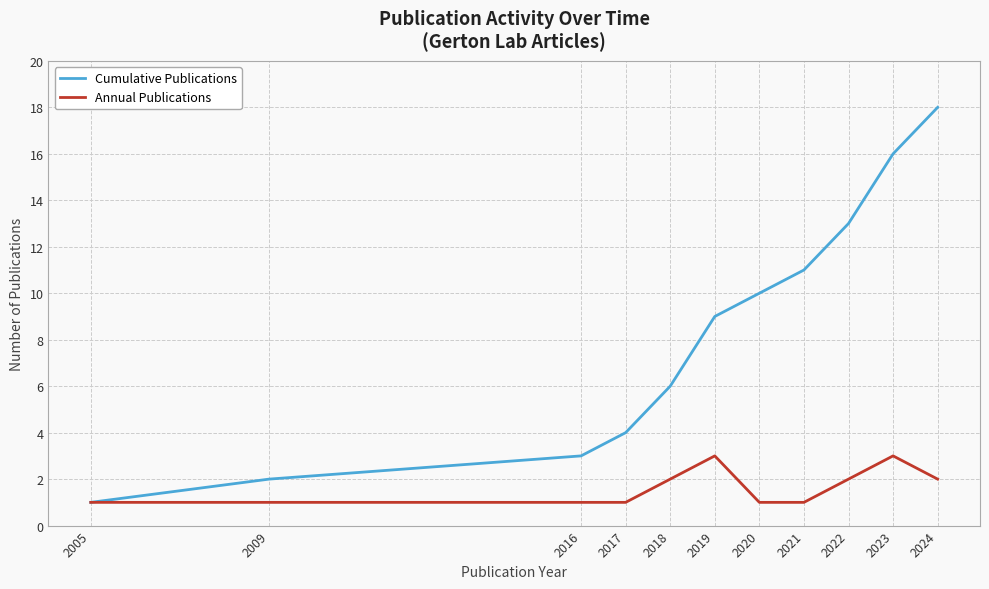

Is the value of Cumulative Publications at 2021 greater than the value of Annual Publications at 2005?

Yes